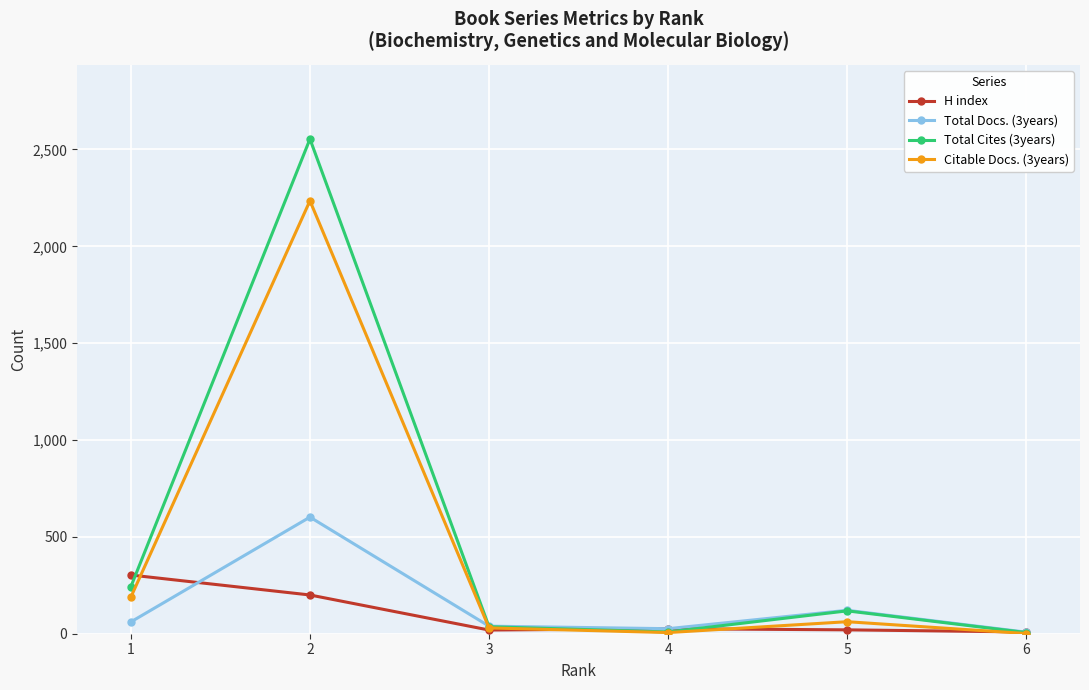

What value does the Citable Docs. (3years) series have at 5, to the nearest 100?

100